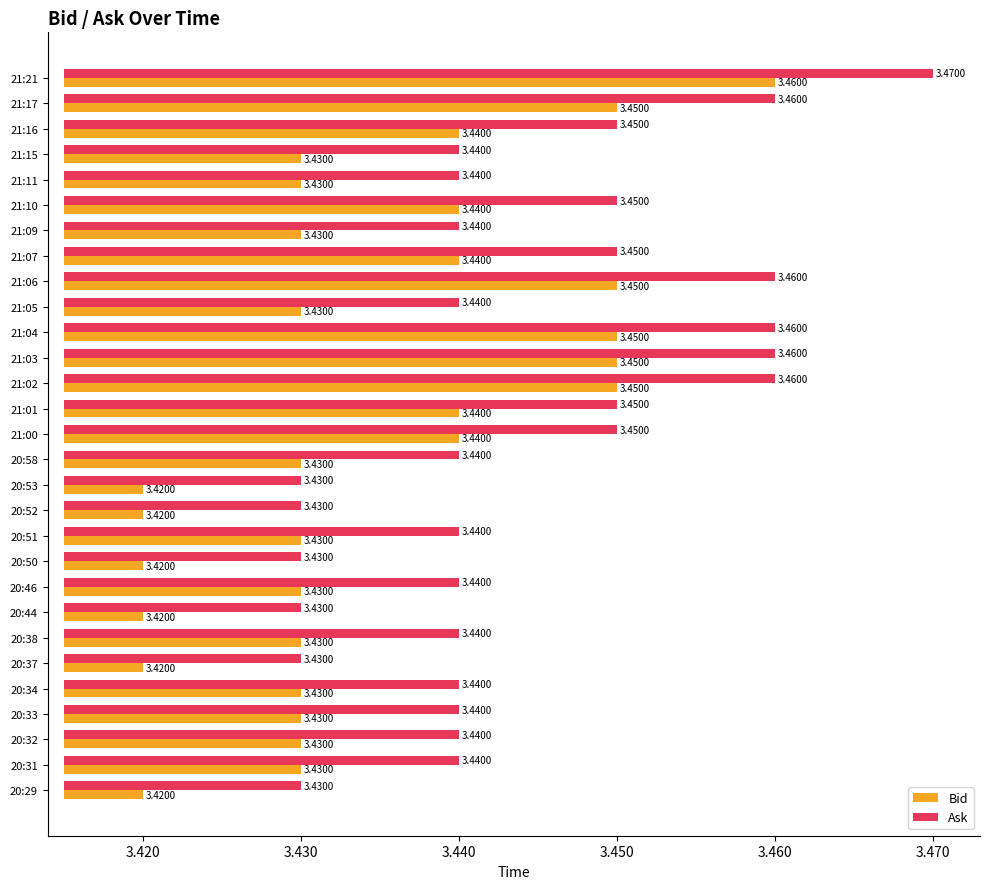

Does the chart contain stacked bars?

No